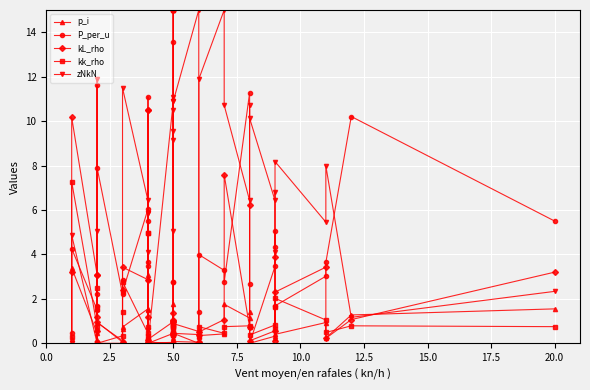

True or false: kk_rho and p_i intersect in this chart.

True